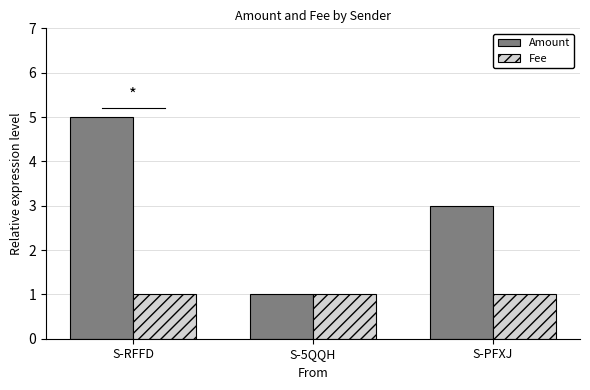

What value does the Amount series have at S-PFXJ?

3